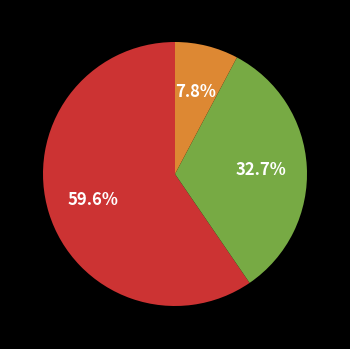

What is the smallest slice in the pie chart?

Common stock, par value